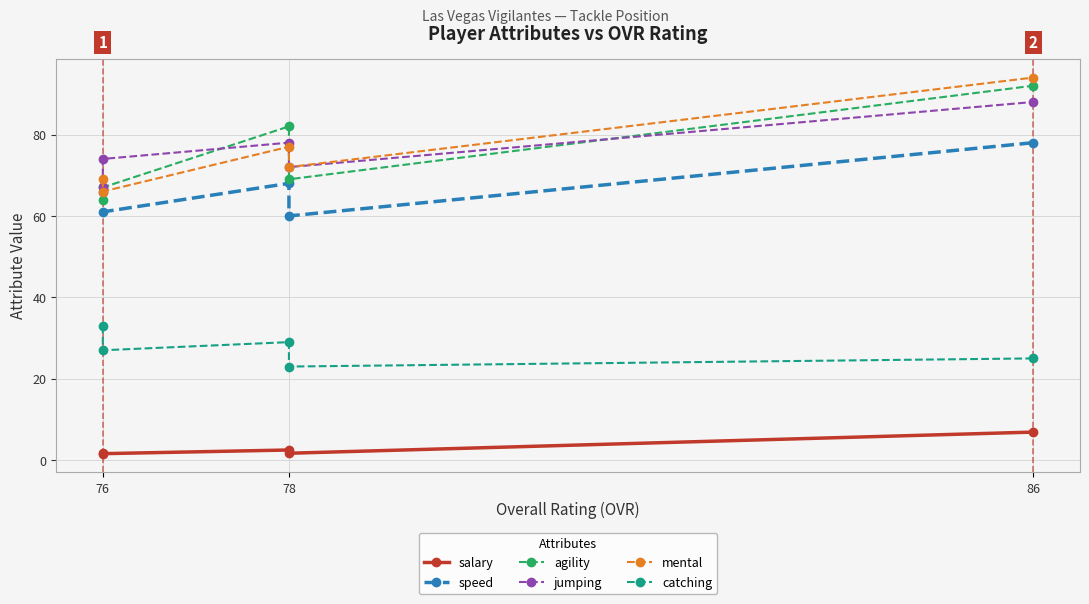

True or false: jumping and speed intersect in this chart.

False